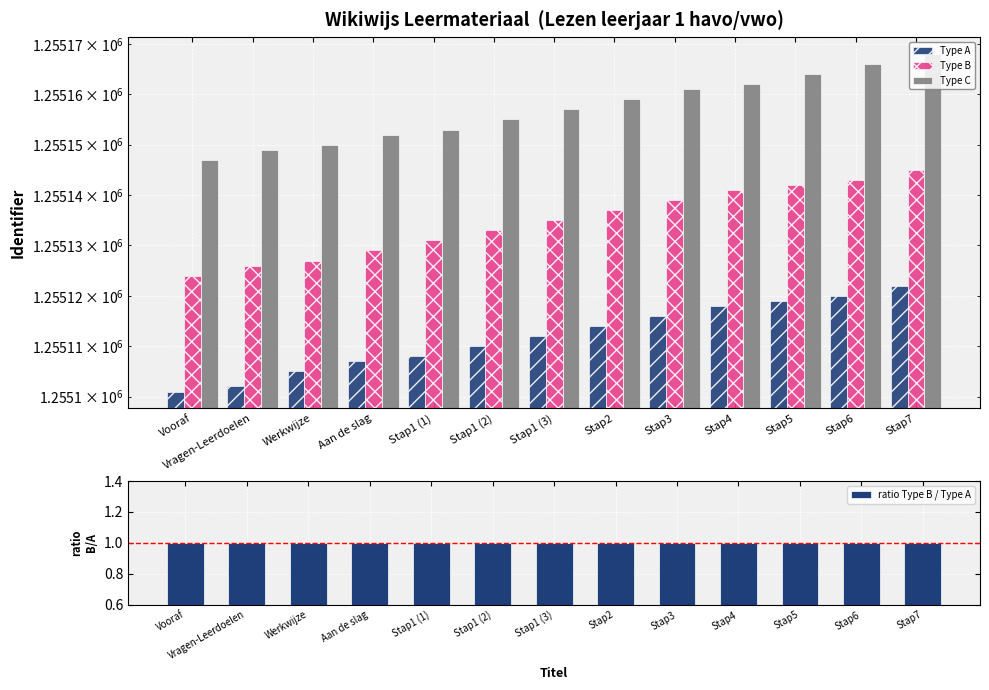

Reading left to right, list all the values displayed in this chart.

Type A: Vooraf=1255101.0	Vragen-Leerdoelen=1255102.0	Werkwijze=1255105.0	Aan de slag=1255107.0	Stap1 (1)=1255108.0	Stap1 (2)=1255110.0	Stap1 (3)=1255112.0	Stap2=1255114.0	Stap3=1255116.0	Stap4=1255118.0	Stap5=1255119.0	Stap6=1255120.0	Stap7=1255122.0
Type B: Vooraf=1255124.0	Vragen-Leerdoelen=1255126.0	Werkwijze=1255127.0	Aan de slag=1255129.0	Stap1 (1)=1255131.0	Stap1 (2)=1255133.0	Stap1 (3)=1255135.0	Stap2=1255137.0	Stap3=1255139.0	Stap4=1255141.0	Stap5=1255142.0	Stap6=1255143.0	Stap7=1255145.0
Type C: Vooraf=1255147.0	Vragen-Leerdoelen=1255149.0	Werkwijze=1255150.0	Aan de slag=1255152.0	Stap1 (1)=1255153.0	Stap1 (2)=1255155.0	Stap1 (3)=1255157.0	Stap2=1255159.0	Stap3=1255161.0	Stap4=1255162.0	Stap5=1255164.0	Stap6=1255166.0	Stap7=1255168.0
ratio Type B / Type A: Vooraf=1.0	Vragen-Leerdoelen=1.0	Werkwijze=1.0	Aan de slag=1.0	Stap1 (1)=1.0	Stap1 (2)=1.0	Stap1 (3)=1.0	Stap2=1.0	Stap3=1.0	Stap4=1.0	Stap5=1.0	Stap6=1.0	Stap7=1.0